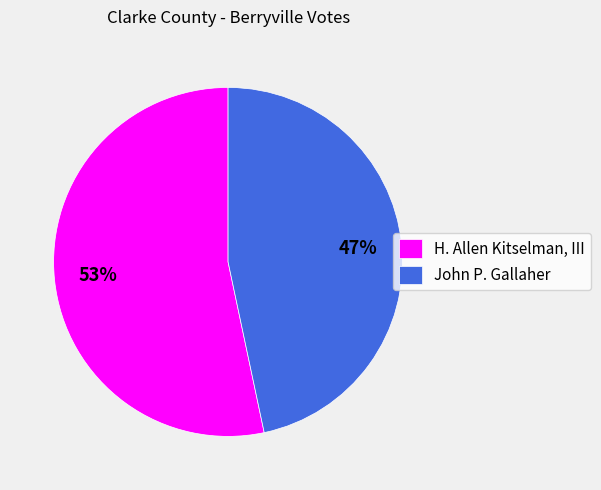

Does H. Allen Kitselman, III account for over 50% of the chart?

Yes